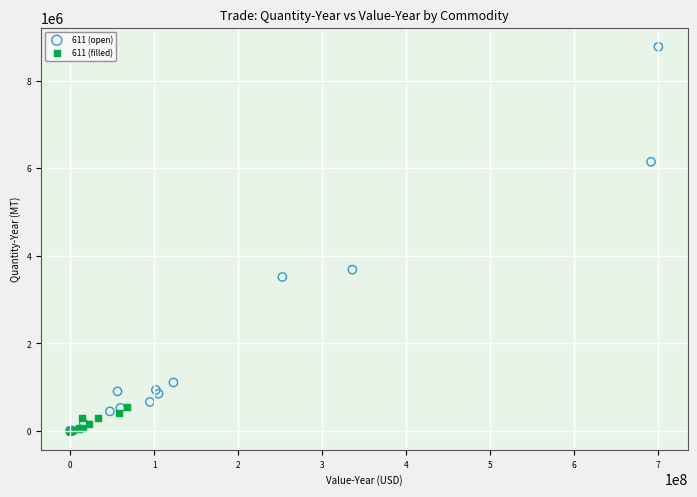

Which series contains the highest Y value?

611 (open)